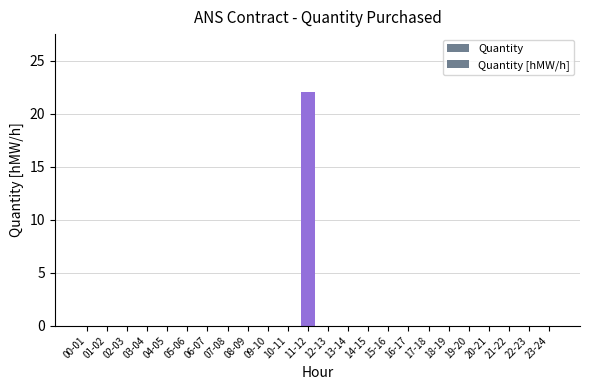

How many series are shown in this chart?

1